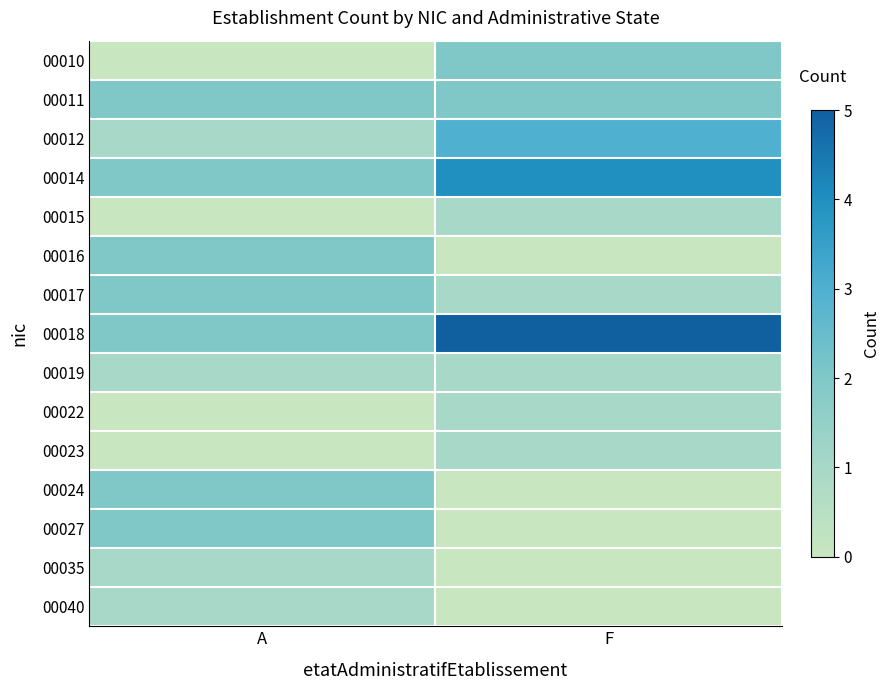

Which has a higher value, F or A?

F